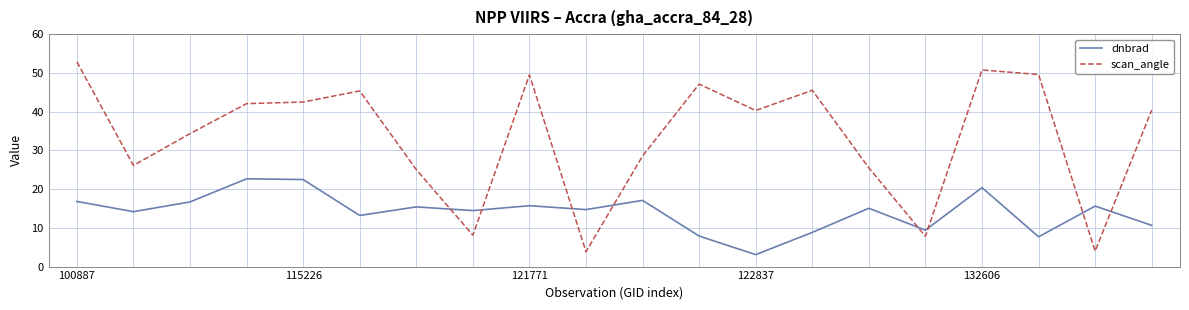

True or false: scan_angle has more than 1 points higher than both neighbors.

True